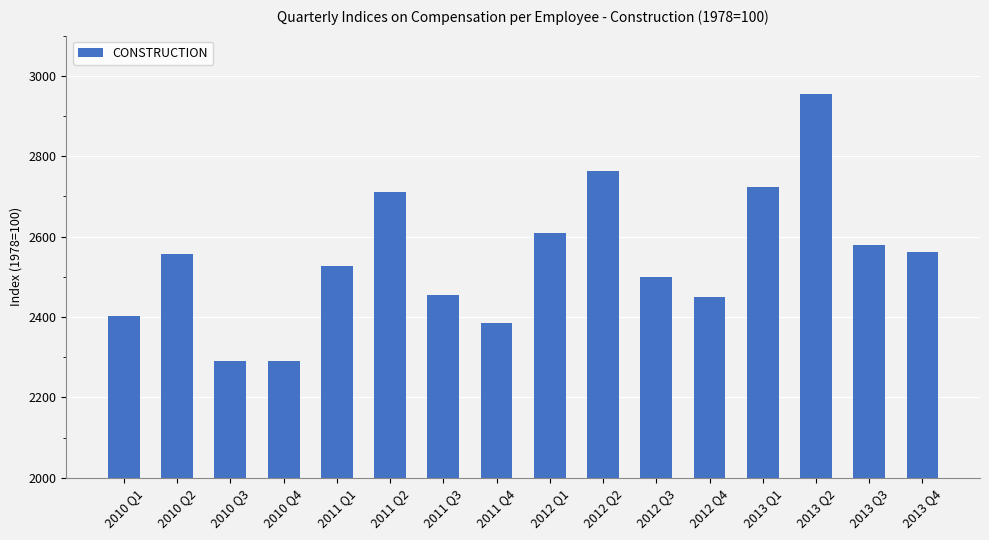

What is the sum of the values at 2012 Q1 and 2012 Q2?

5372.5